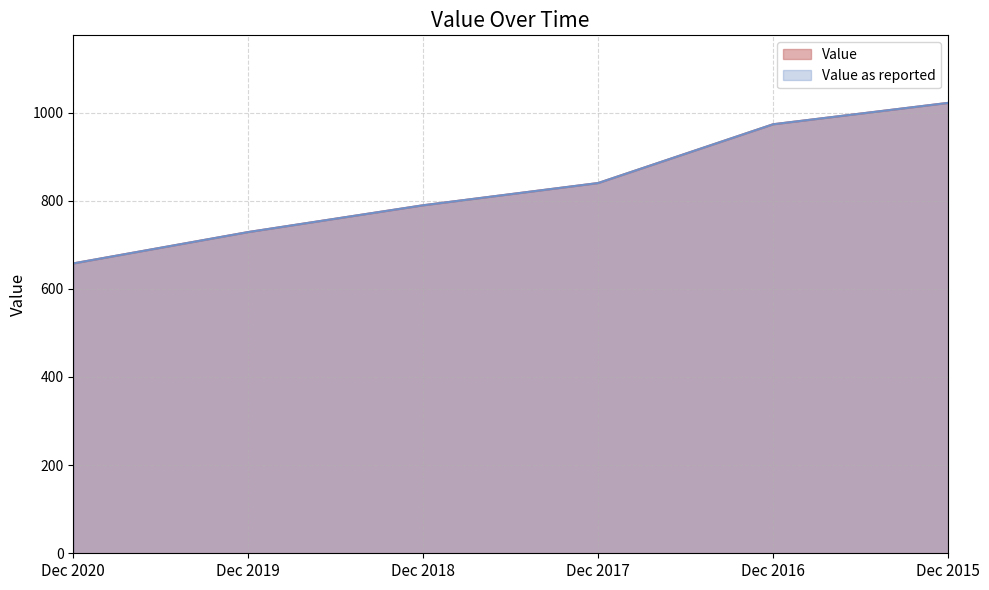

What is the difference between the Value values at Dec 2019 and Dec 2018?

60.8